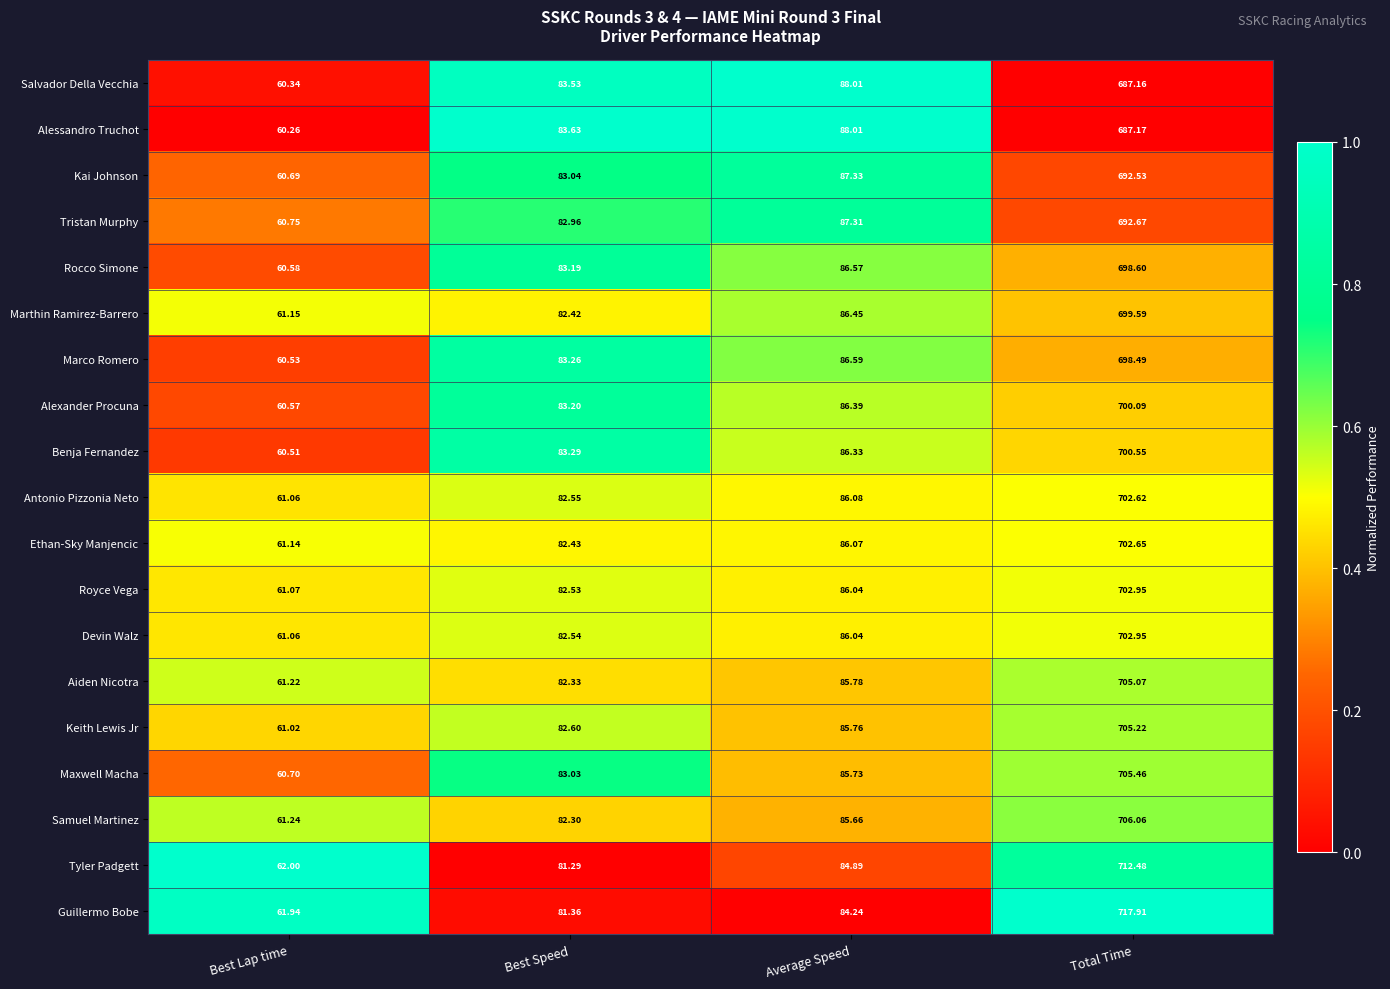

Which series has the largest range (max minus min)?

Guillermo Bobe